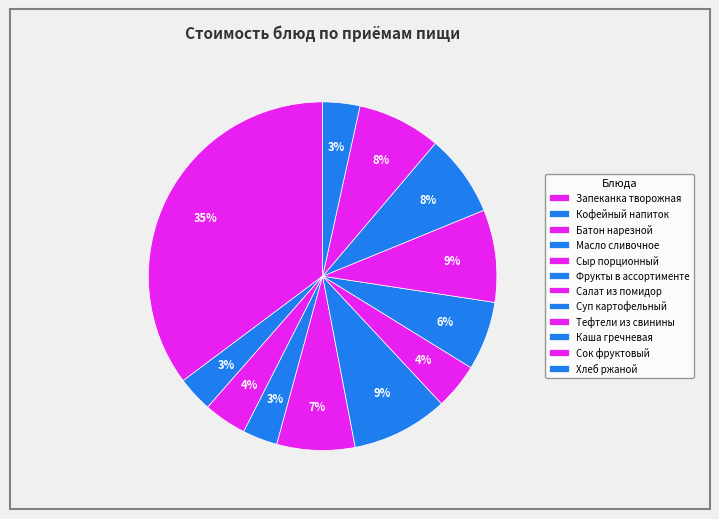

What percentage is NOT represented by Батон нарезной?

96.0%